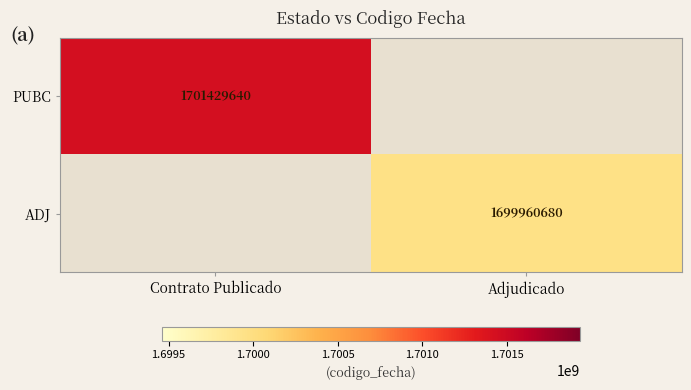

Is it true that PUBC equals 1701429640 at Contrato Publicado?

True